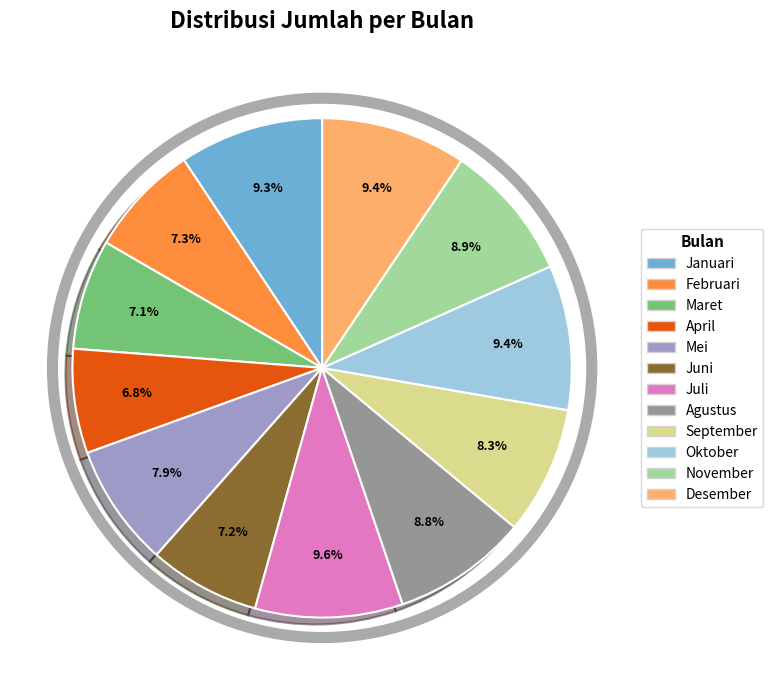

Approximately how many times larger is the value at Mei compared to Januari?

0.8